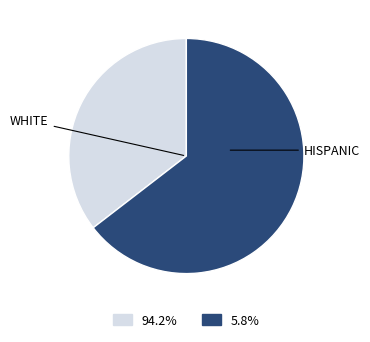

Is there a majority slice in this chart?

Yes